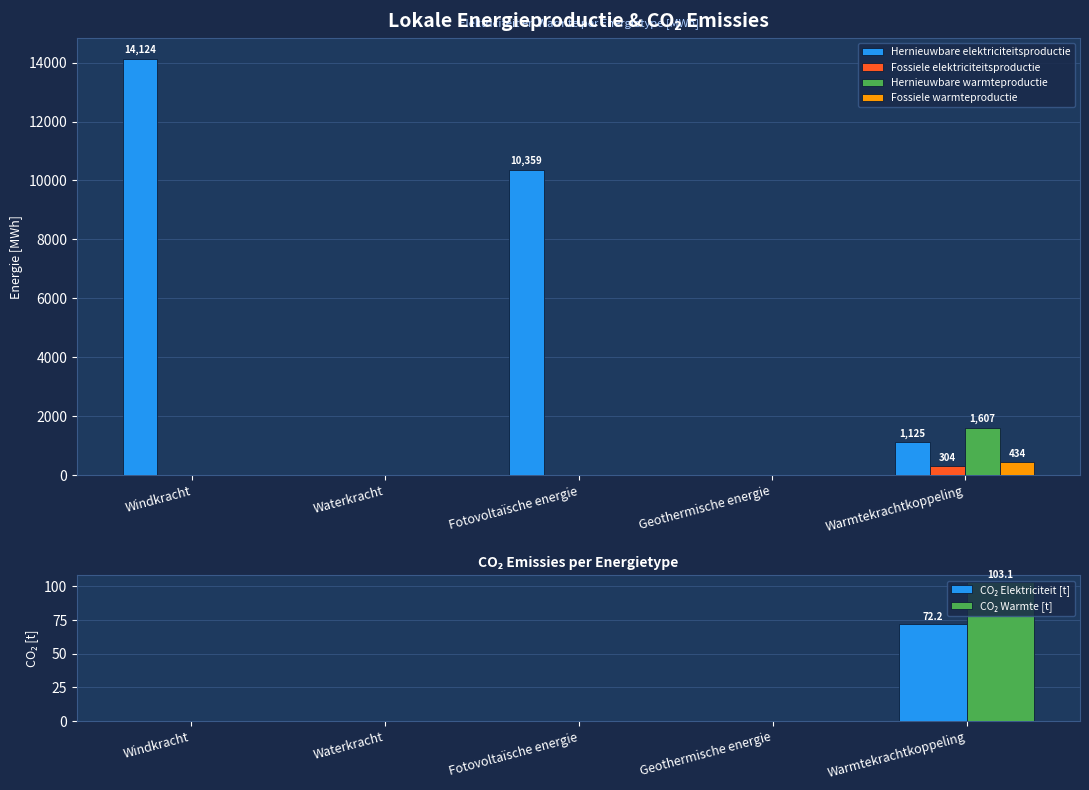

Reading left to right, transcribe all the data shown in this chart.

Hernieuwbare elektriciteitsproductie: Windkracht=14124.1	Waterkracht=0.0	Fotovoltaïsche energie=10358.6	Geothermische energie=0.0	Warmtekrachtkoppeling=1125.0
Fossiele elektriciteitsproductie: Windkracht=0.0	Waterkracht=0.0	Fotovoltaïsche energie=0.0	Geothermische energie=0.0	Warmtekrachtkoppeling=303.8
Hernieuwbare warmteproductie: Windkracht=0.0	Waterkracht=0.0	Fotovoltaïsche energie=0.0	Geothermische energie=0.0	Warmtekrachtkoppeling=1607.1
Fossiele warmteproductie: Windkracht=0.0	Waterkracht=0.0	Fotovoltaïsche energie=0.0	Geothermische energie=0.0	Warmtekrachtkoppeling=433.9
CO₂ Elektriciteit [t]: Windkracht=0.0	Waterkracht=0.0	Fotovoltaïsche energie=0.0	Geothermische energie=0.0	Warmtekrachtkoppeling=72.2
CO₂ Warmte [t]: Windkracht=0.0	Waterkracht=0.0	Fotovoltaïsche energie=0.0	Geothermische energie=0.0	Warmtekrachtkoppeling=103.1